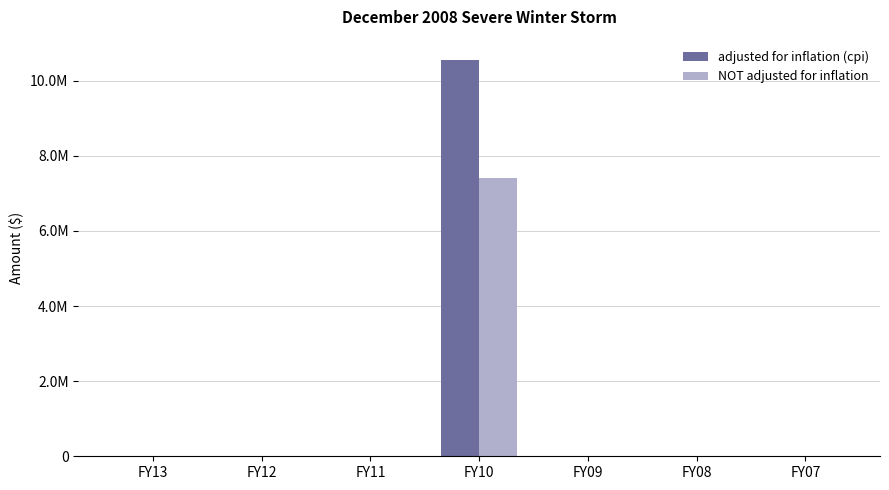

Are the bars horizontal?

No